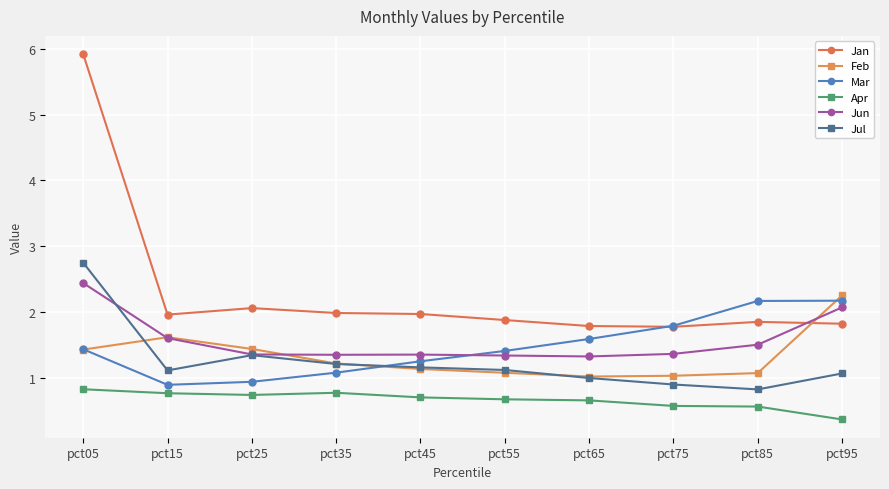

Which series has the widest spread of values?

Jan